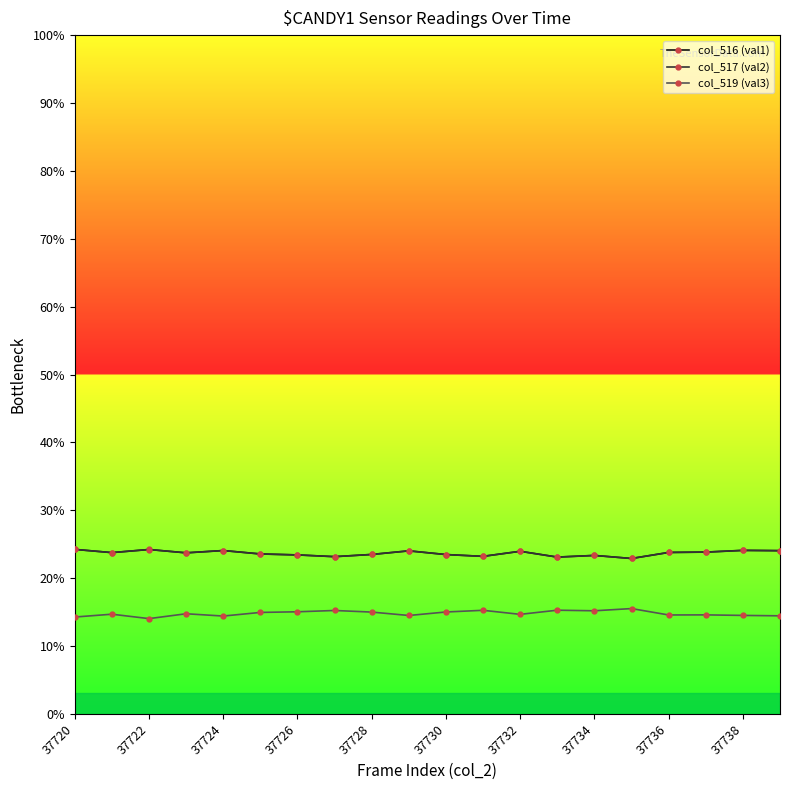

Reading right to left, extract all data points from this chart.

col_516 (val1): 15765	15796	15627	15594	15009	15306	15146	15705	15217	15390	15749	15399	15187	15354	15448	15779	15556	15877	15577	15889
col_517 (val2): 15762	15787	15623	15589	15009	15300	15141	15702	15213	15386	15743	15396	15183	15352	15442	15773	15551	15875	15574	15885
col_519 (val3): 9474	9513	9565	9556	10174	9960	10017	9616	10007	9844	9507	9835	9989	9864	9801	9452	9673	9204	9630	9357